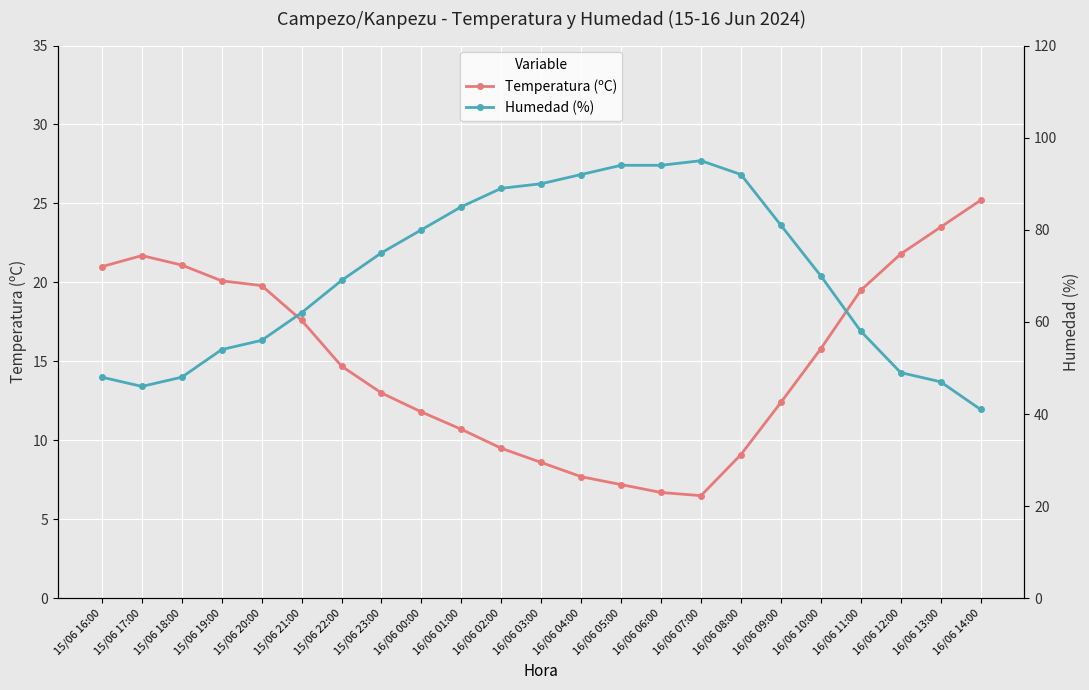

True or false: Humedad (%) has more than 1 interior local peaks.

False